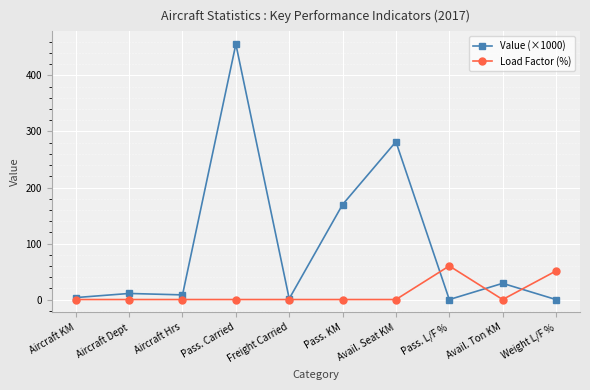

At how many categories does at least one series exceed 104?

3